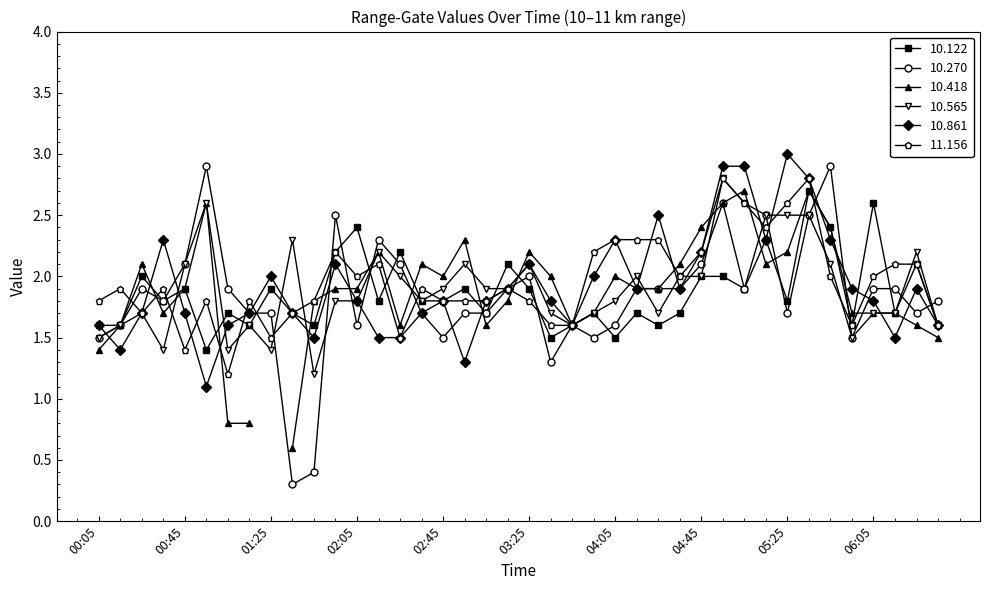

True or false: 10.270 has more than 2 points higher than both neighbors.

True